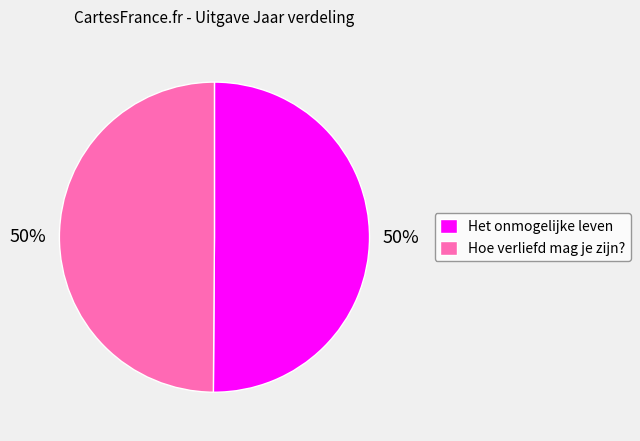

To the nearest percent, what is the combined percentage of Hoe verliefd mag je zijn? and Het onmogelijke leven?

100%